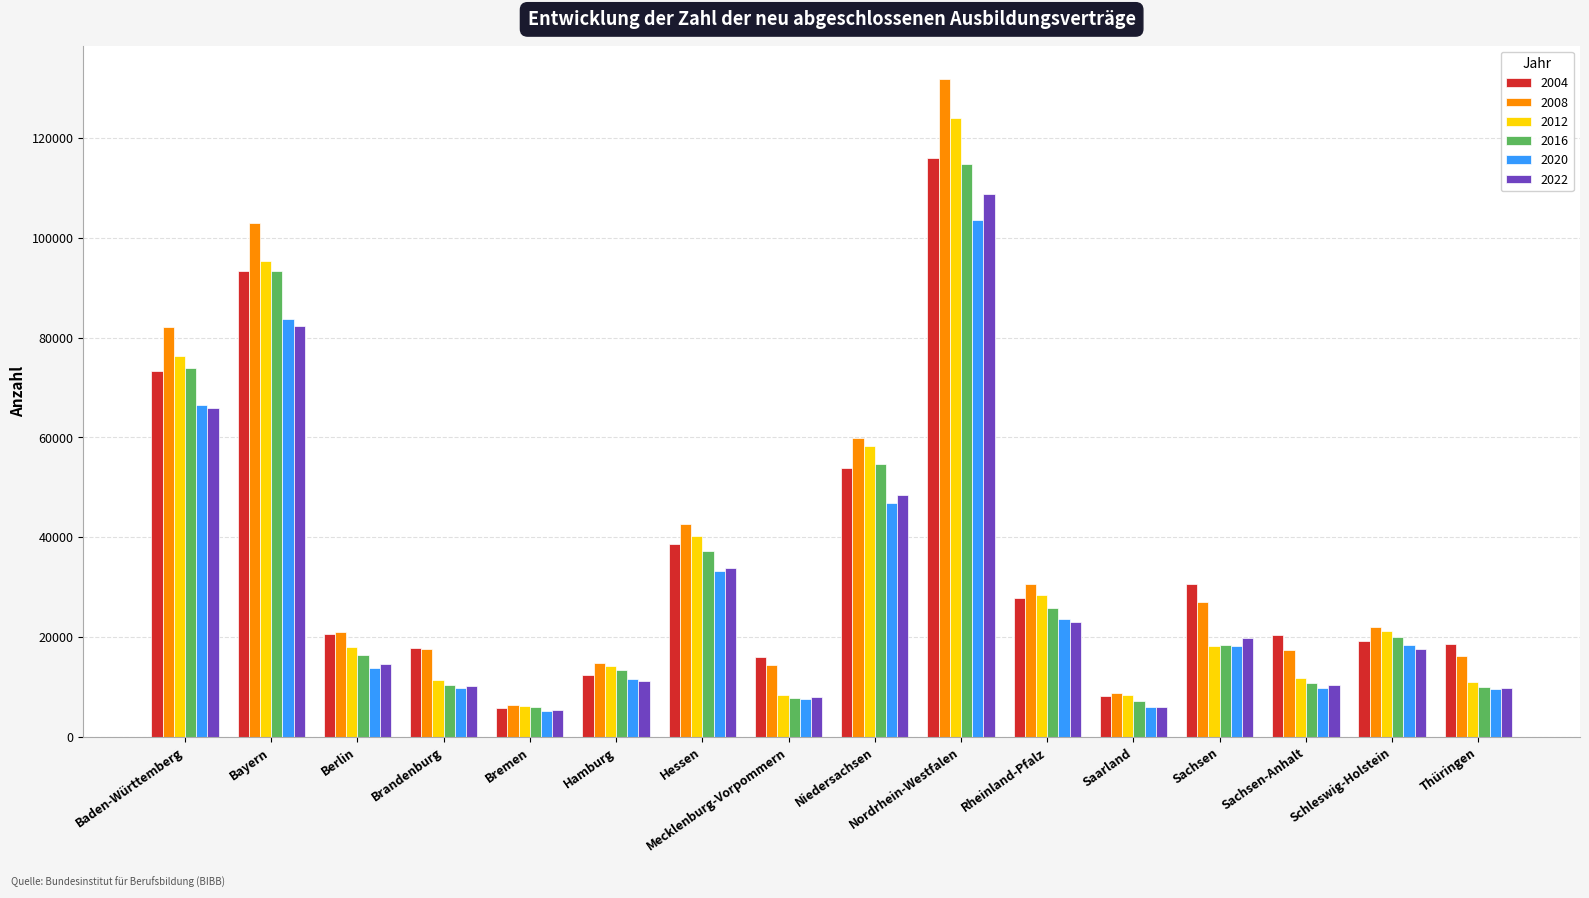

How many bars are there in total?

96